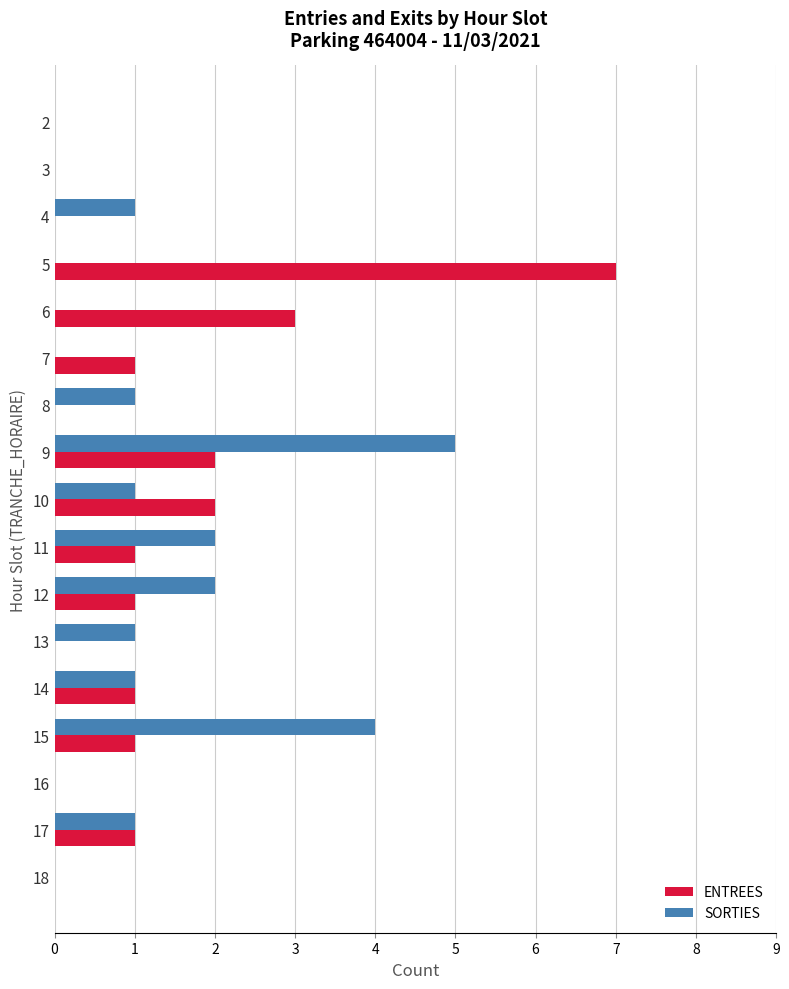

True or false: ENTREES has a value of 3 at 6.

True